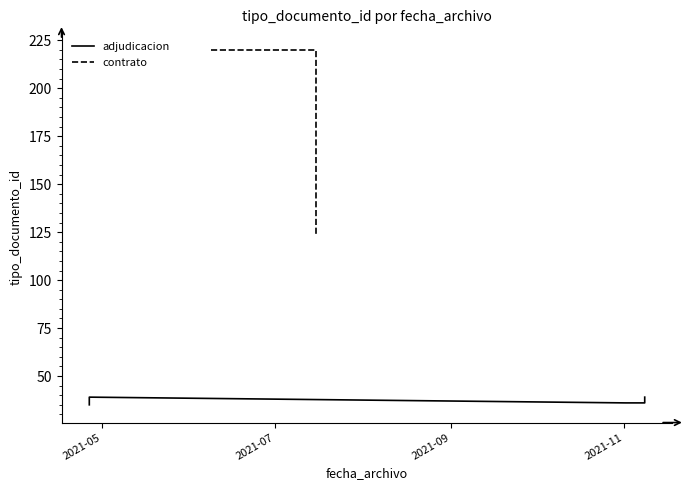

What is the change in value from 2021-11-08 10:50:01 to 2021-06-08 10:15:48?

+184